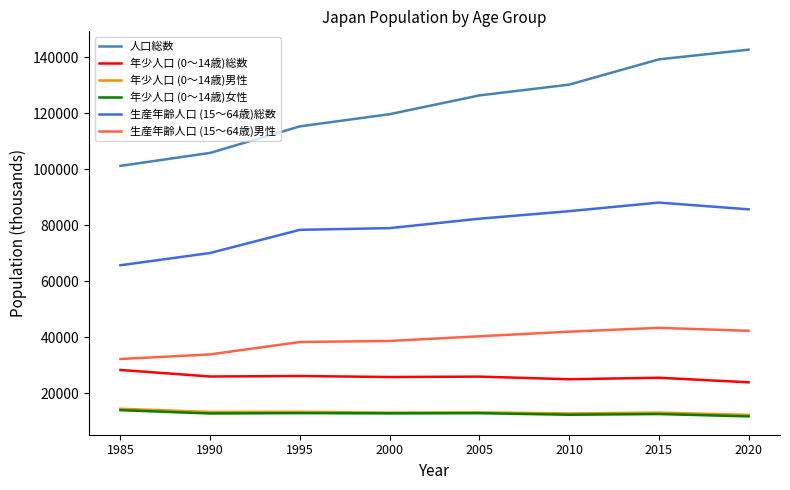

Between 1990 and 2020, which series saw the biggest shift?

人口総数